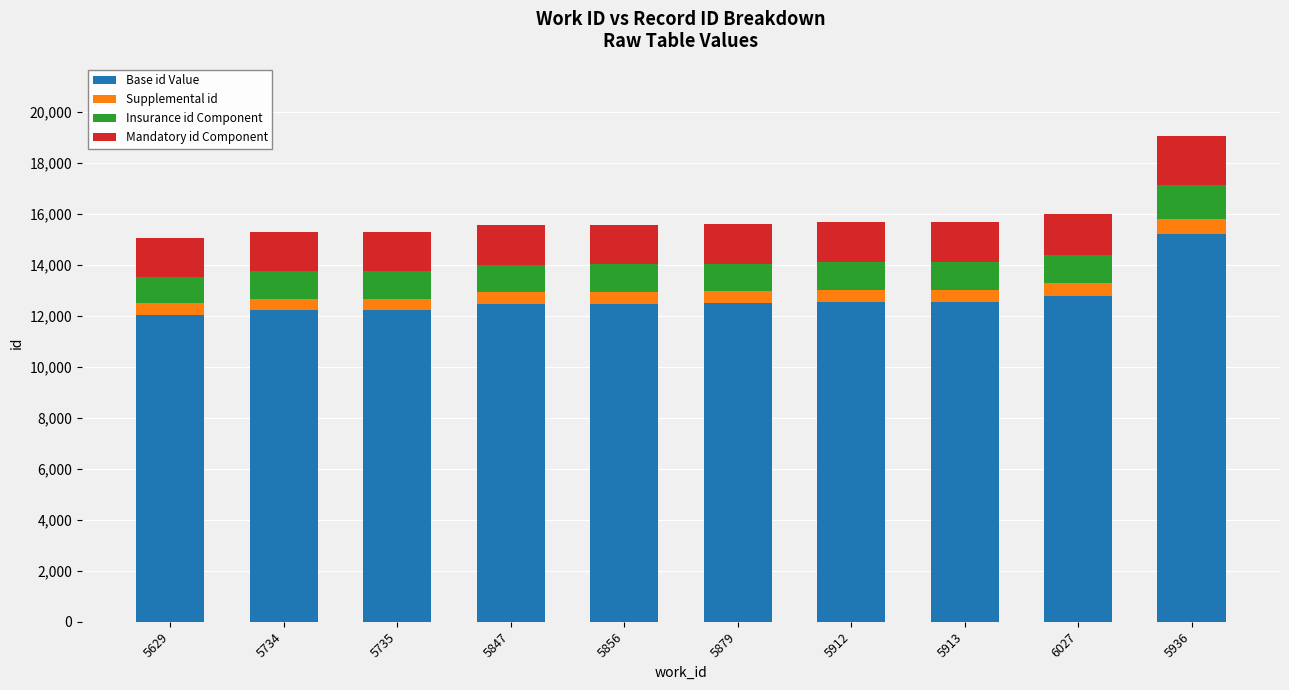

What is the difference between the Base id Value values at 5735 and 5936?

3012.0